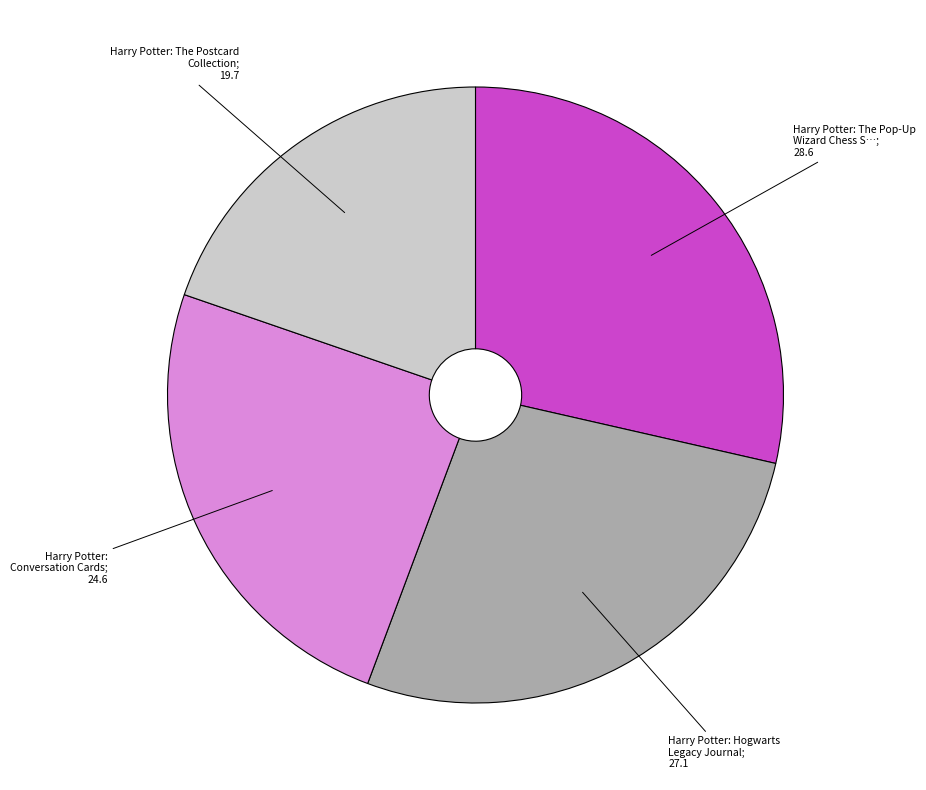

How many slices are in this pie chart?

4